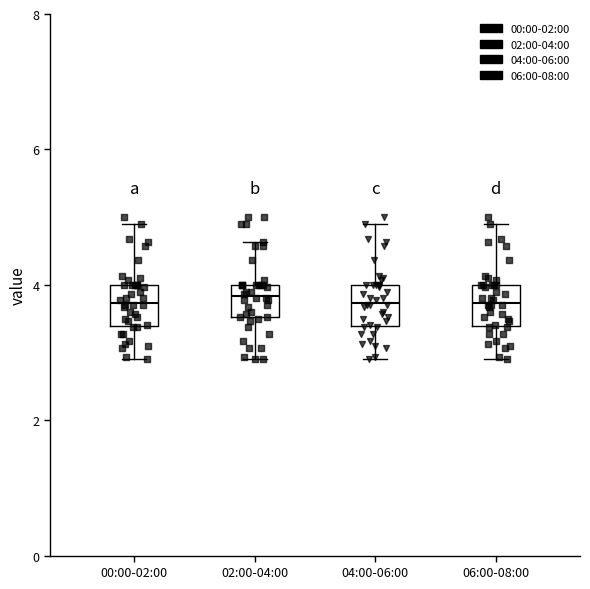

Where is the upper edge of the box for 06:00-08:00 on the y-axis? The values are not printed on the chart, so give them approximately, as read against the axis.

4.0